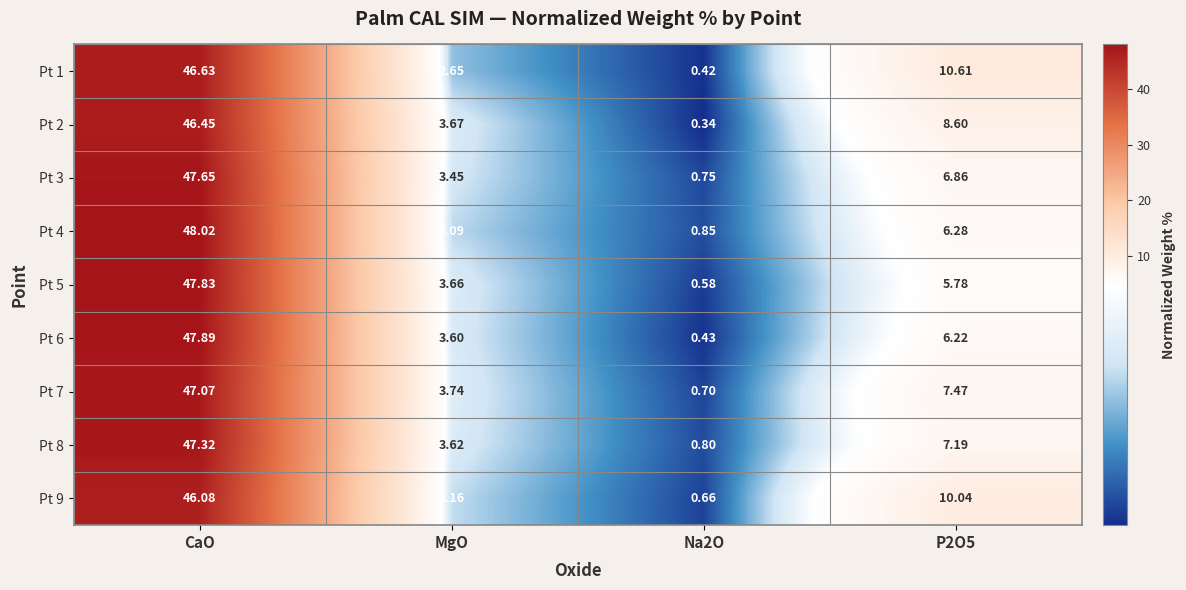

How many values in the Pt 4 series are below 6?

2